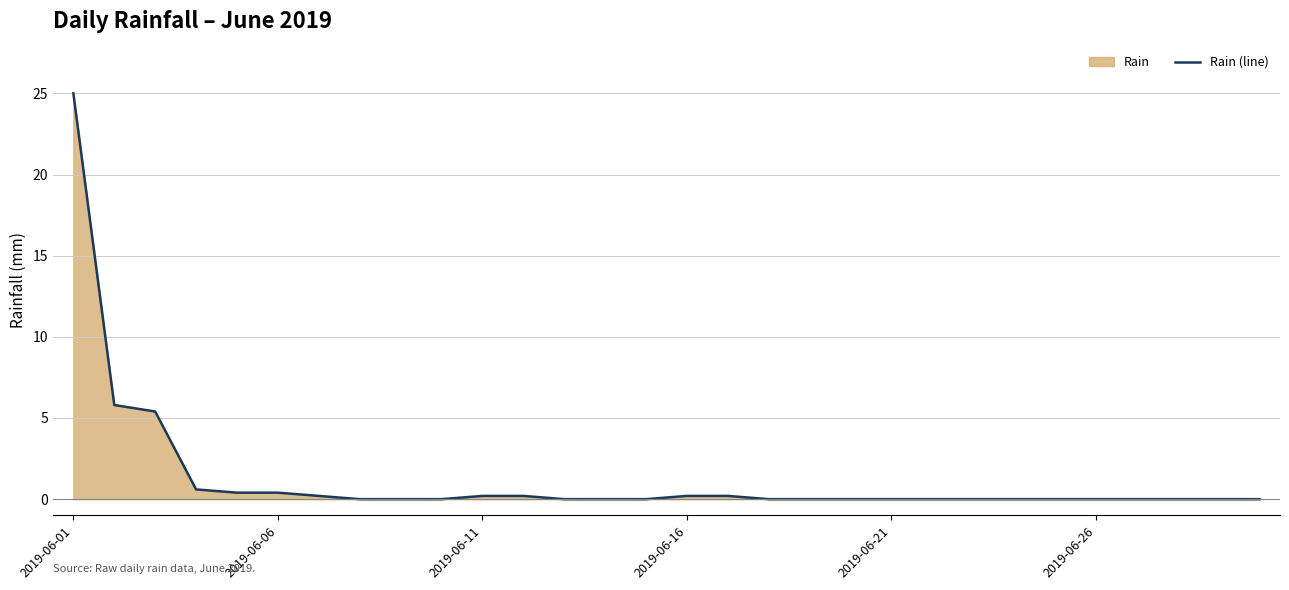

The chart shows a value of 0.2 at 2019-06-11. True or false?

True